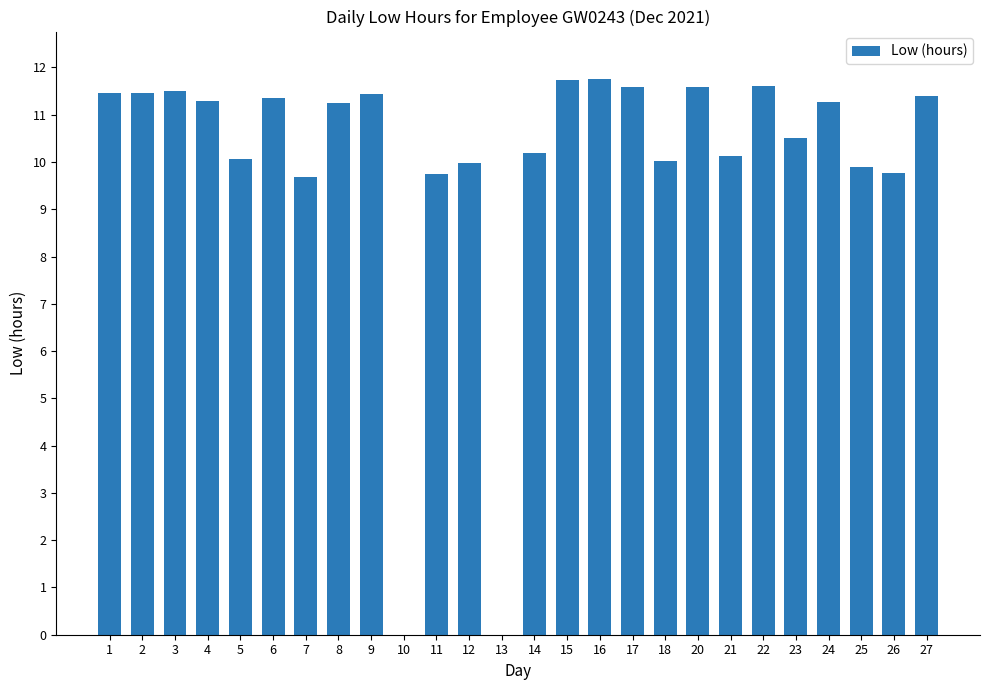

Which has a higher value, 22 or 15?

15